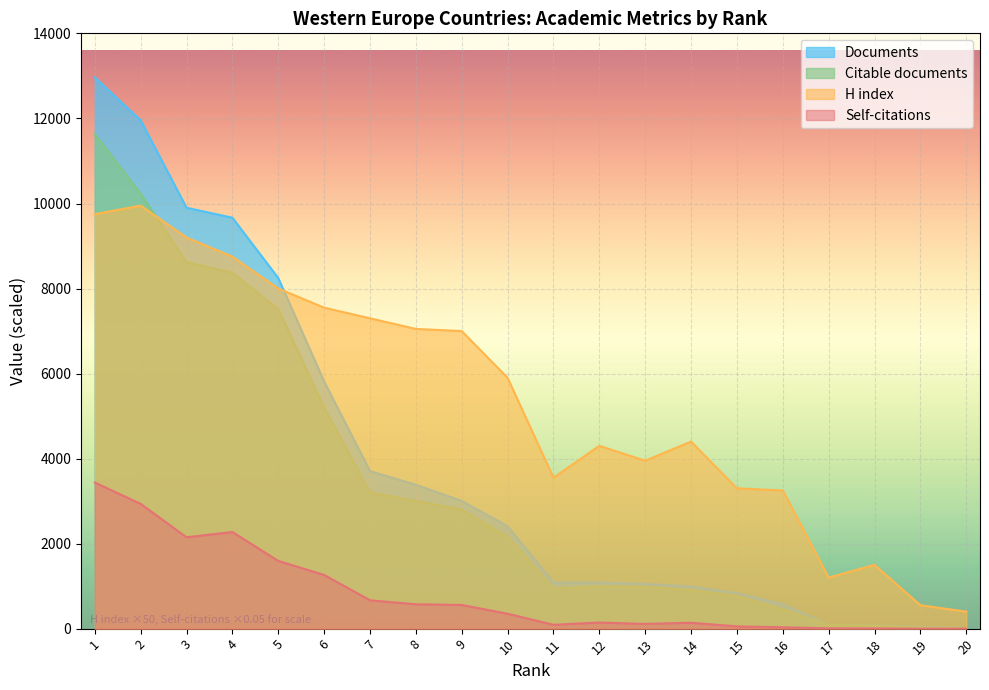

What is the sum of all H index values?

106850.0